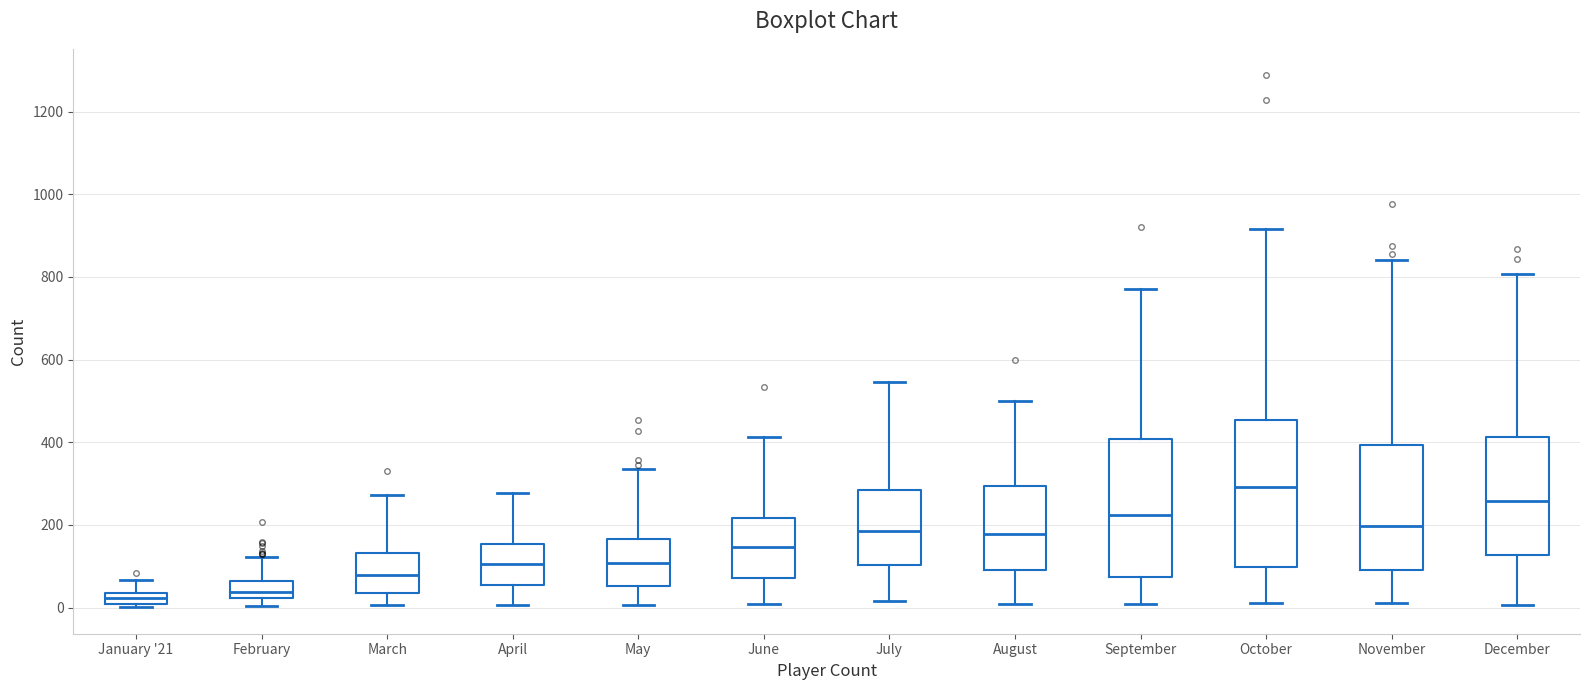

Which box is the tallest, from its lower edge to its upper edge?

October